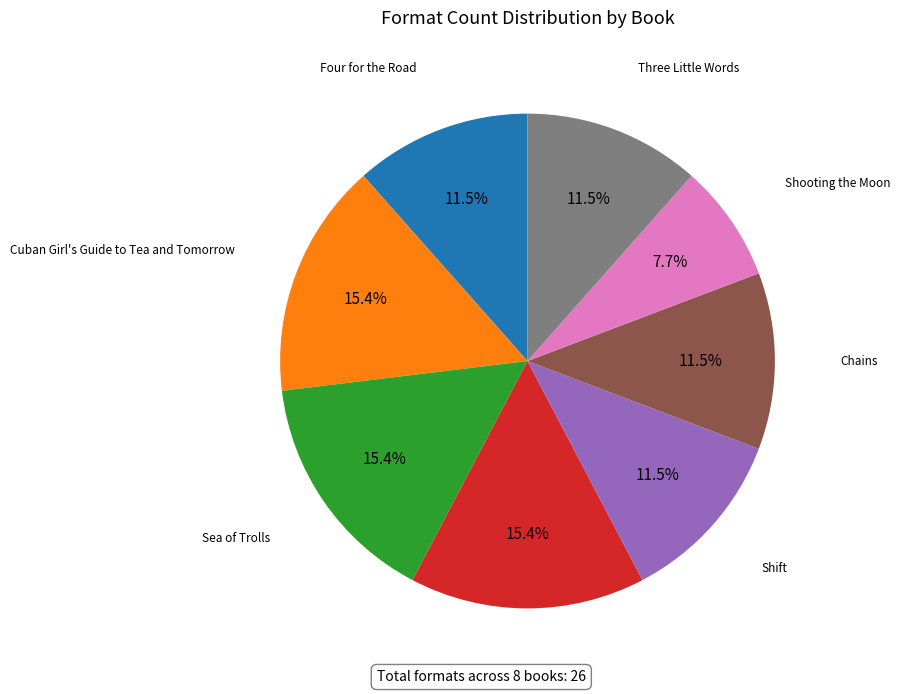

Is Noggin the majority of the pie?

No